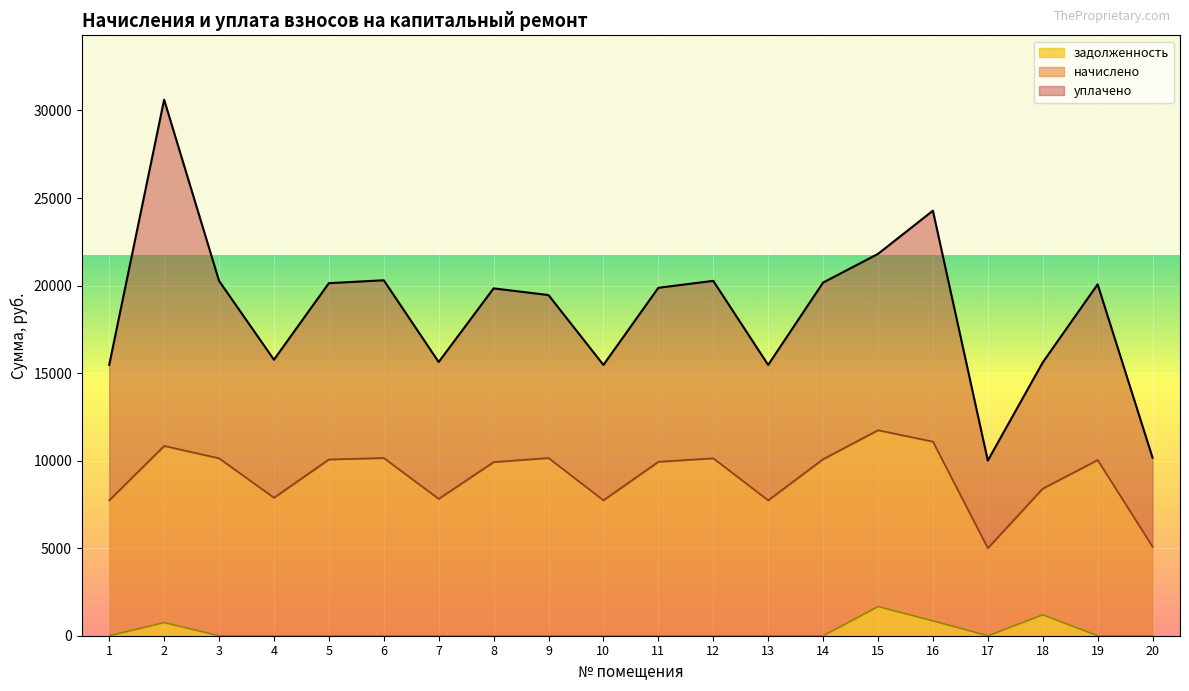

The value of начислено at 18 is 7203.7. True or false?

True